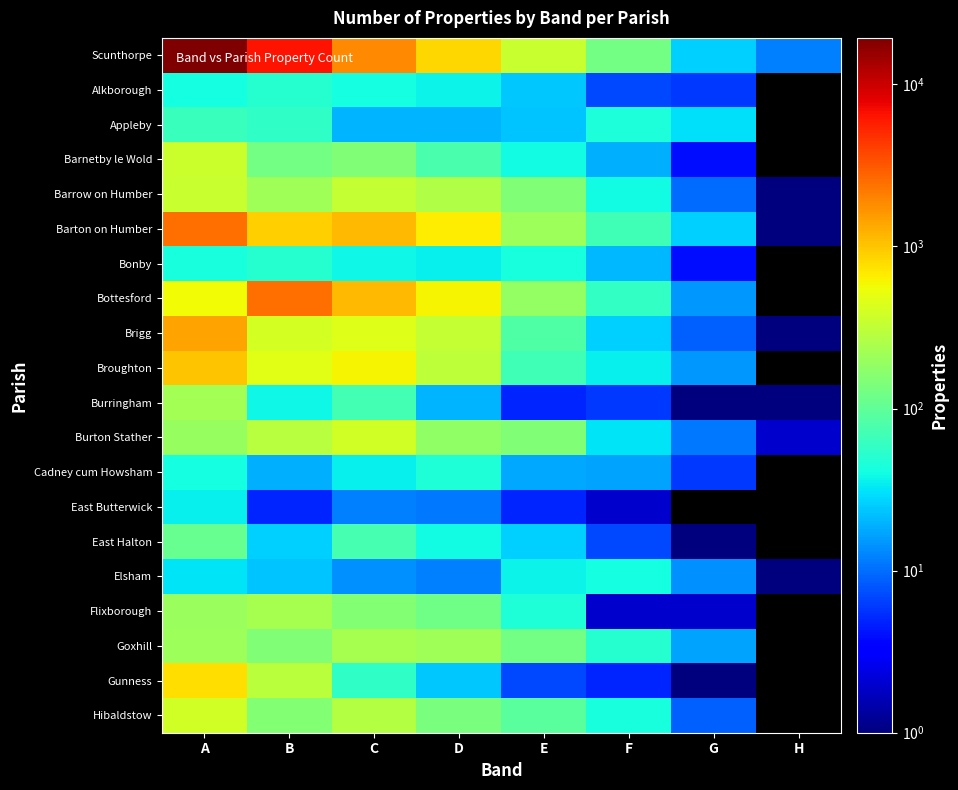

What is the sum of all Elsham values?

174.0